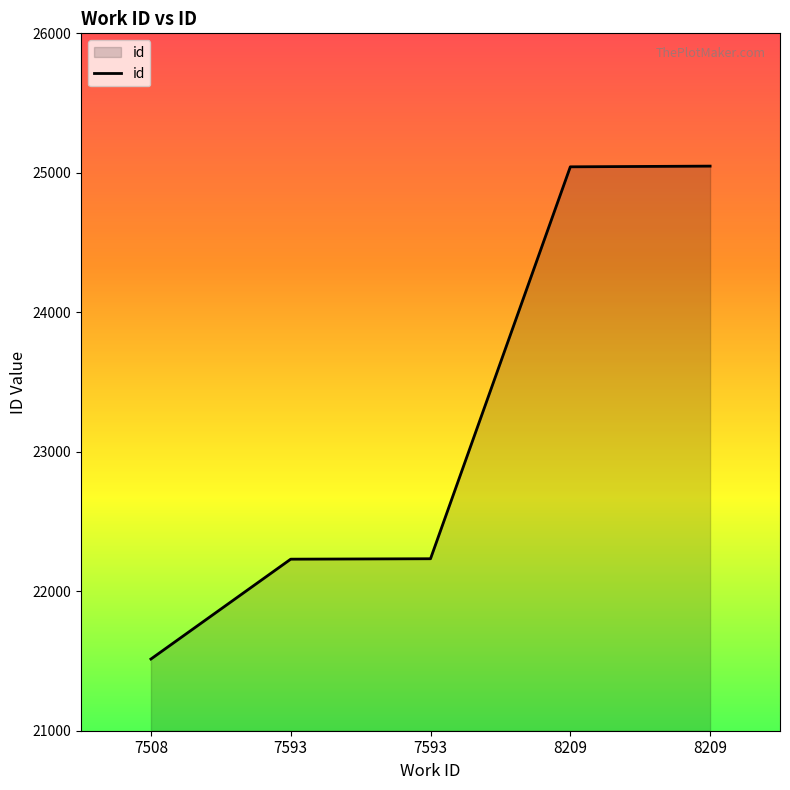

Is it true that the value at 7508 is 5313?

False